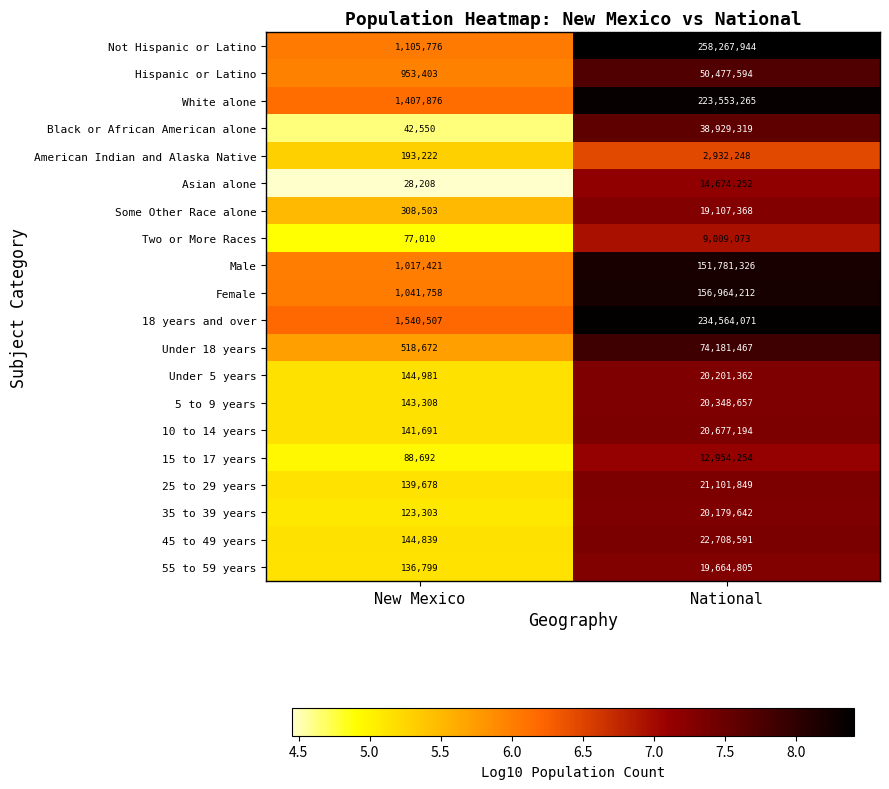

At which category does the chart reach its minimum across all series?

New Mexico